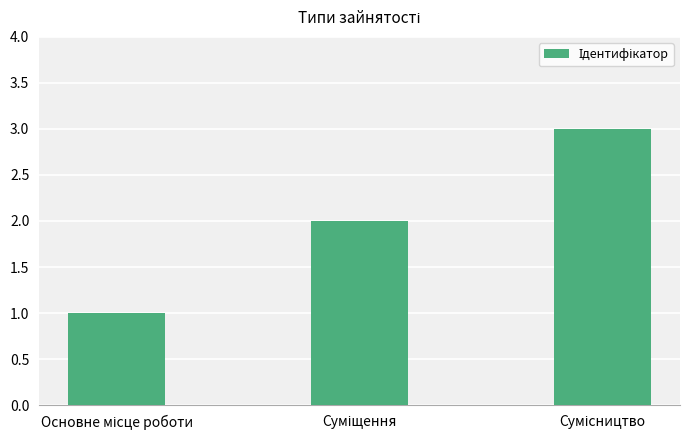

What is the difference between the maximum and minimum values?

2